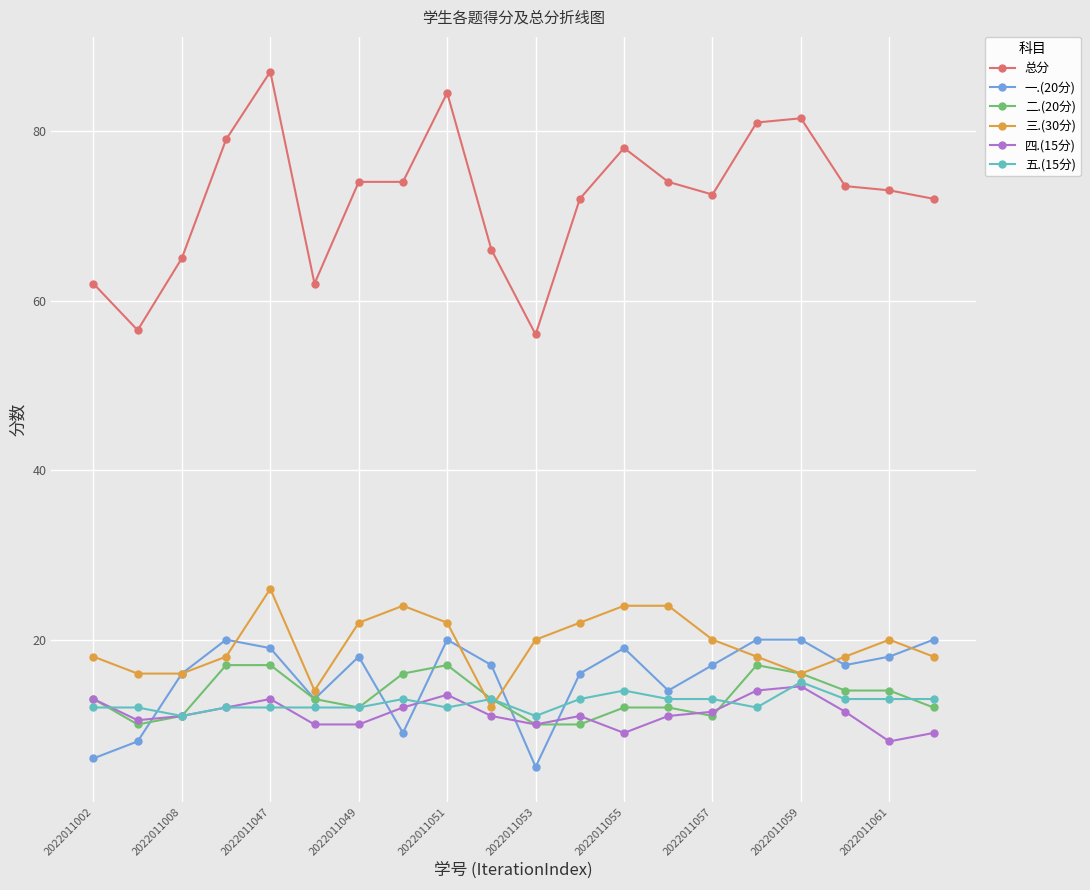

Which series has the largest total across all categories?

总分